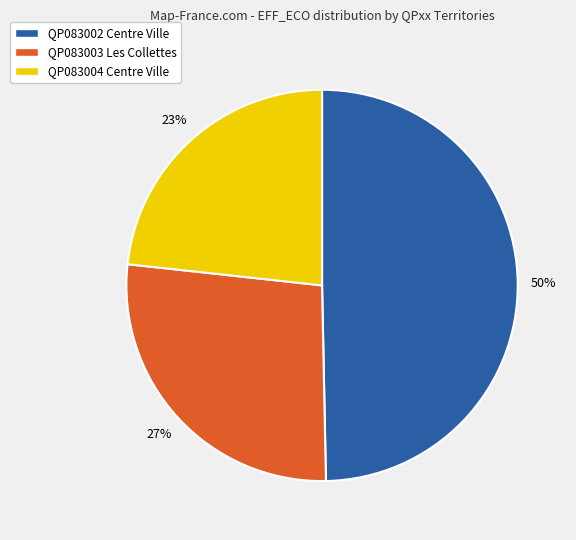

Is there any slice that represents more than half of the pie?

No